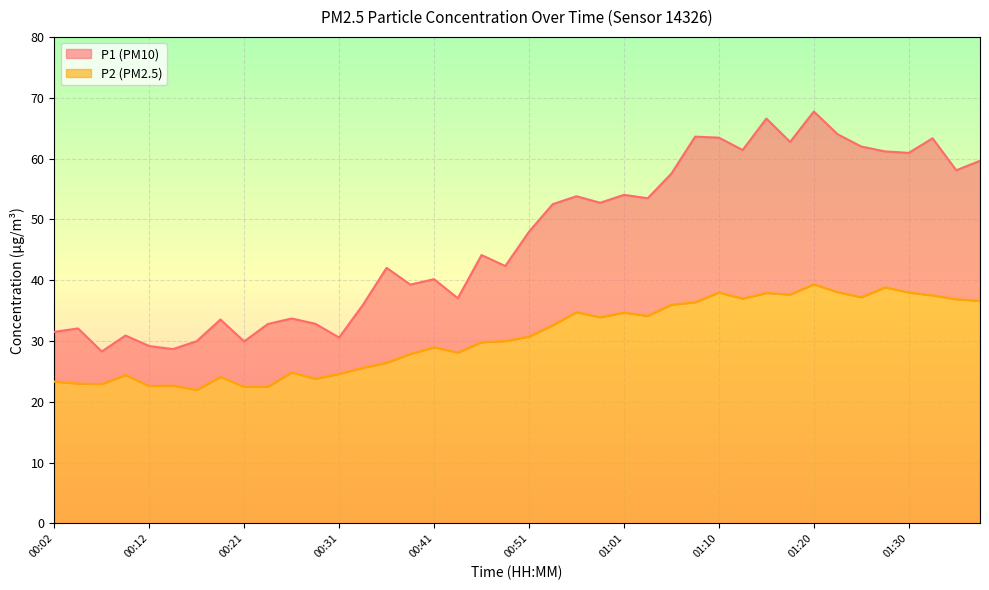

The value of P2 at 00:51 is 30.7. True or false?

True